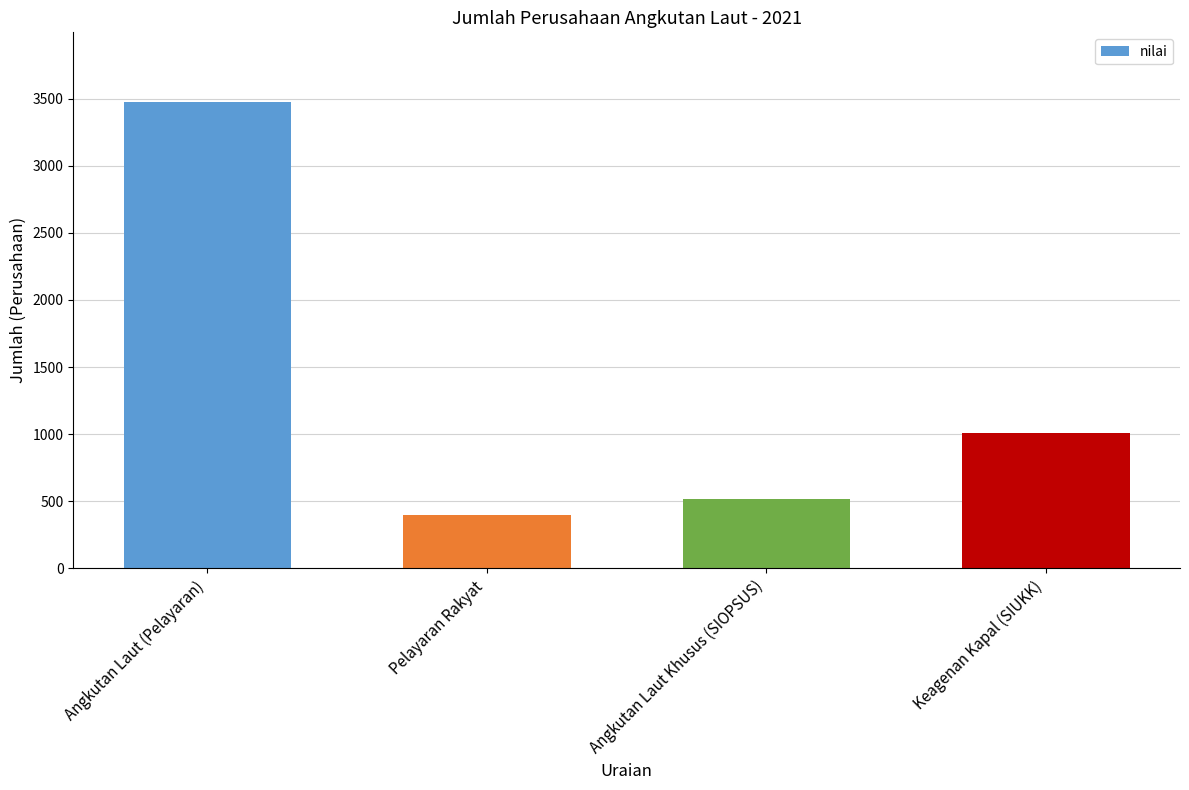

Which has a higher value, Keagenan Kapal (SIUKK) or Angkutan Laut (Pelayaran)?

Angkutan Laut (Pelayaran)